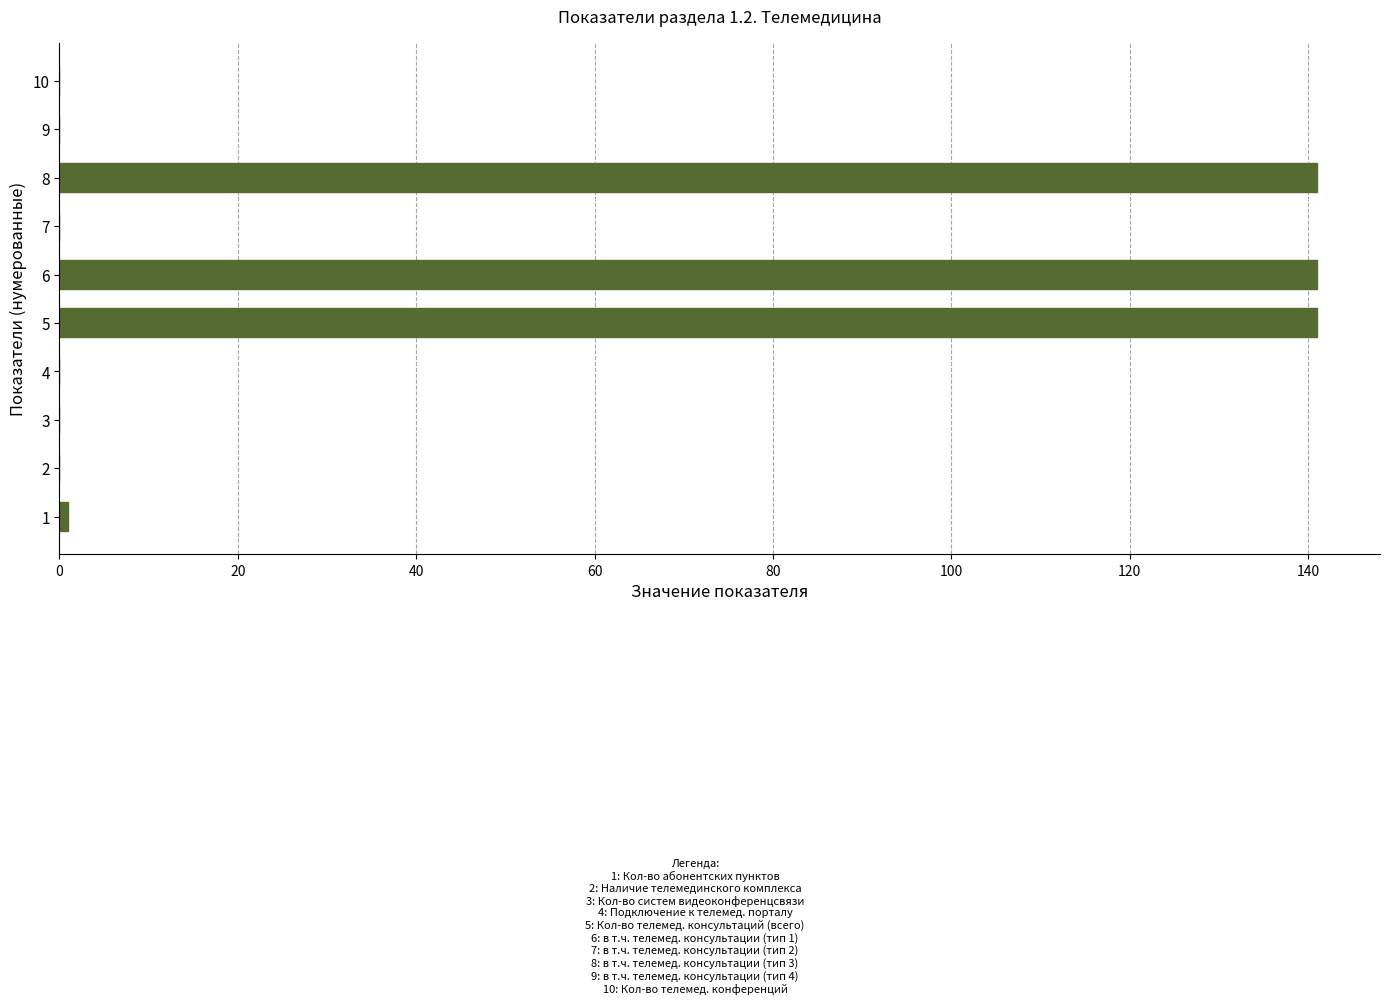

What is the maximum value shown in the chart?

141